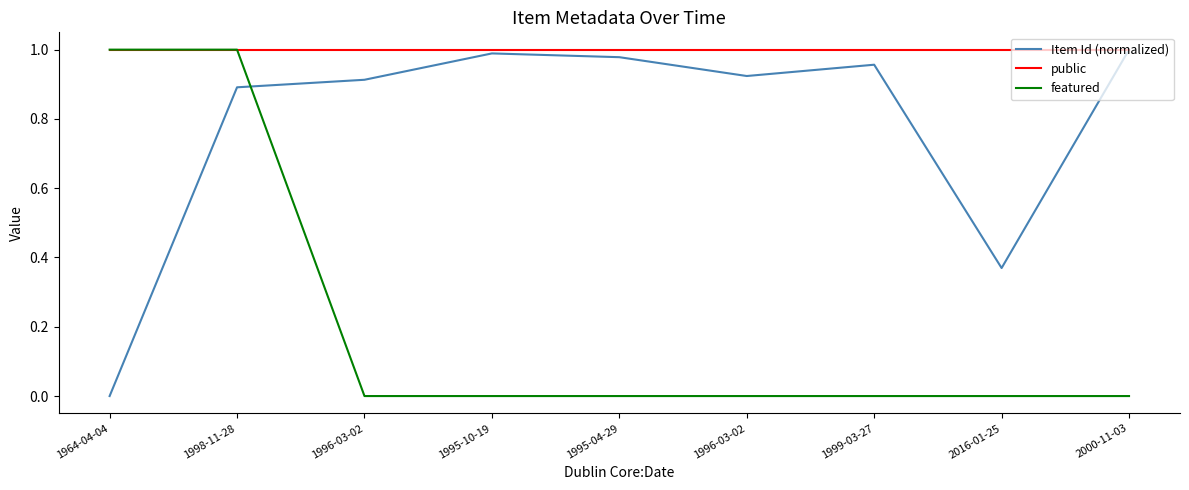

What are all the series names shown in the legend?

Item Id (normalized), public, featured